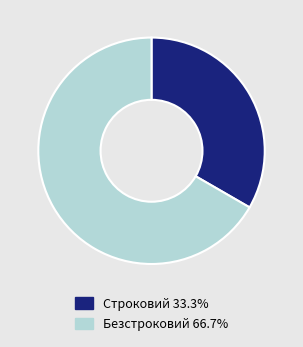

Is there a majority slice in this chart?

Yes